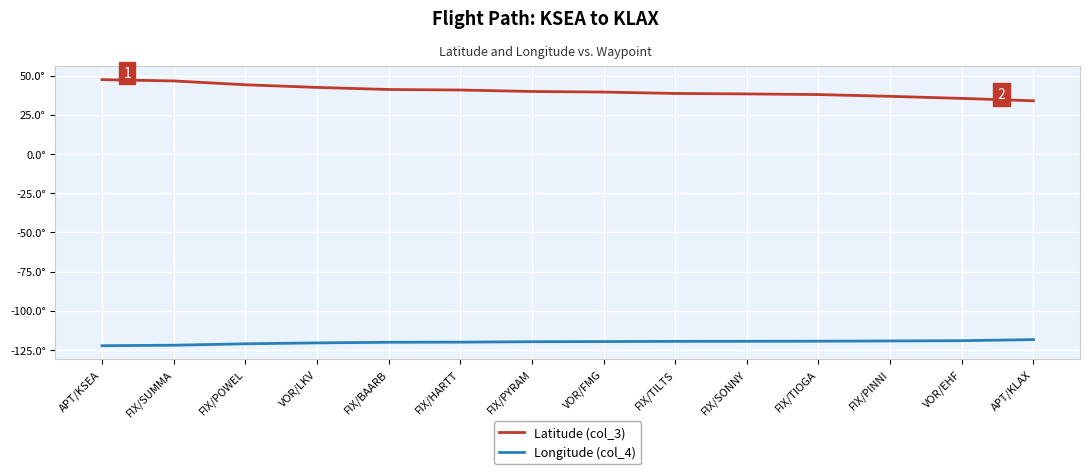

Rank the series at VOR/LKV from highest to lowest value.

Latitude (col_3), Longitude (col_4)